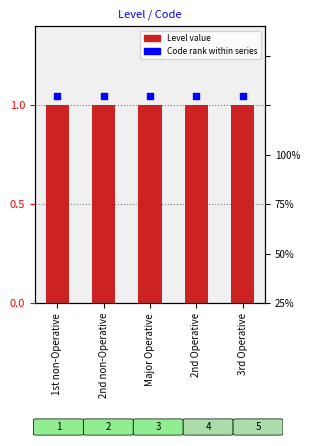

What is the total value across all series at Major Operative?

2.0